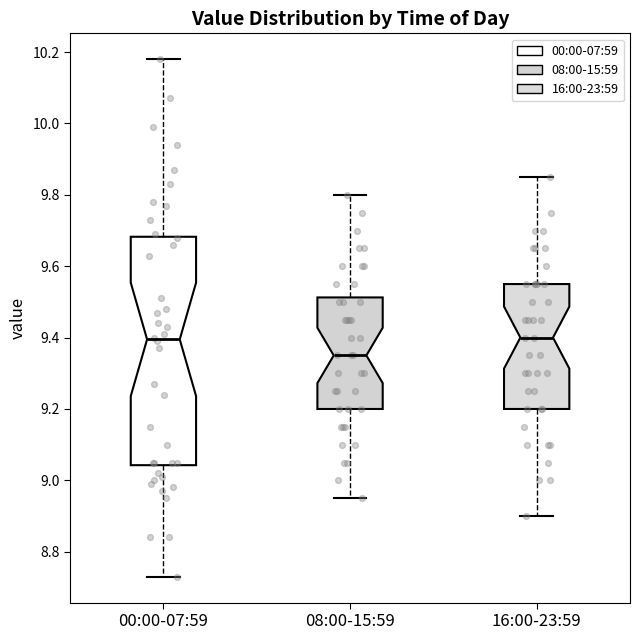

Which box has the lowest median line?

08:00-15:59